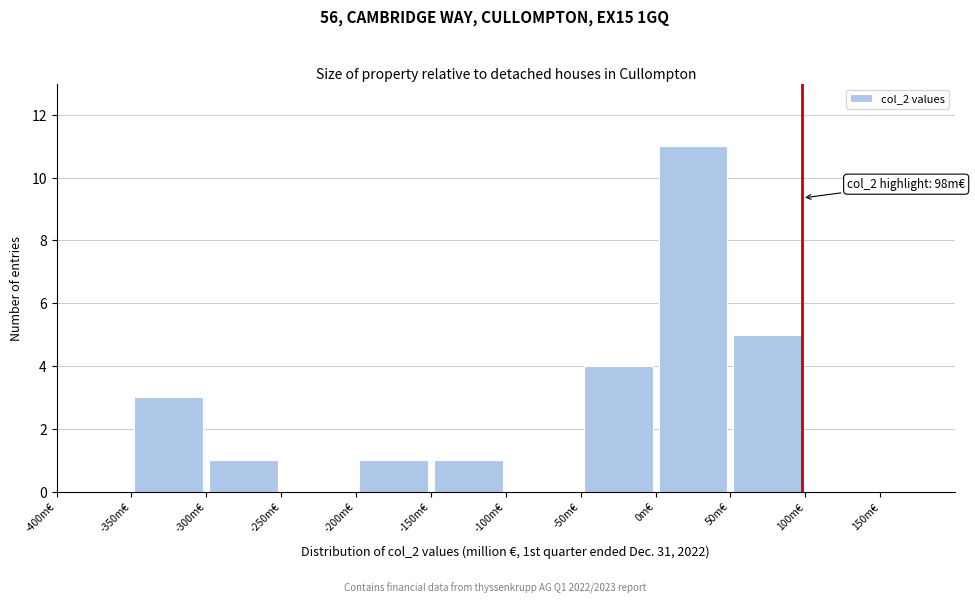

Which range on the x-axis has the tallest bar?

0 to 50